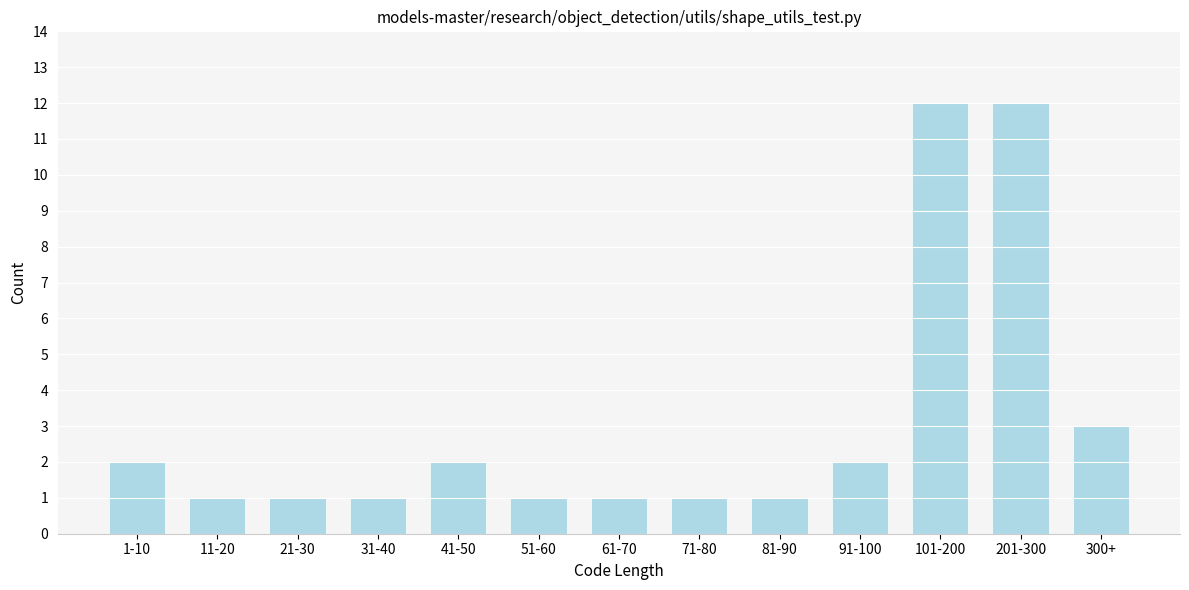

Reading left to right, list all the values displayed in this chart.

2	1	1	1	2	1	1	1	1	2	12	12	3